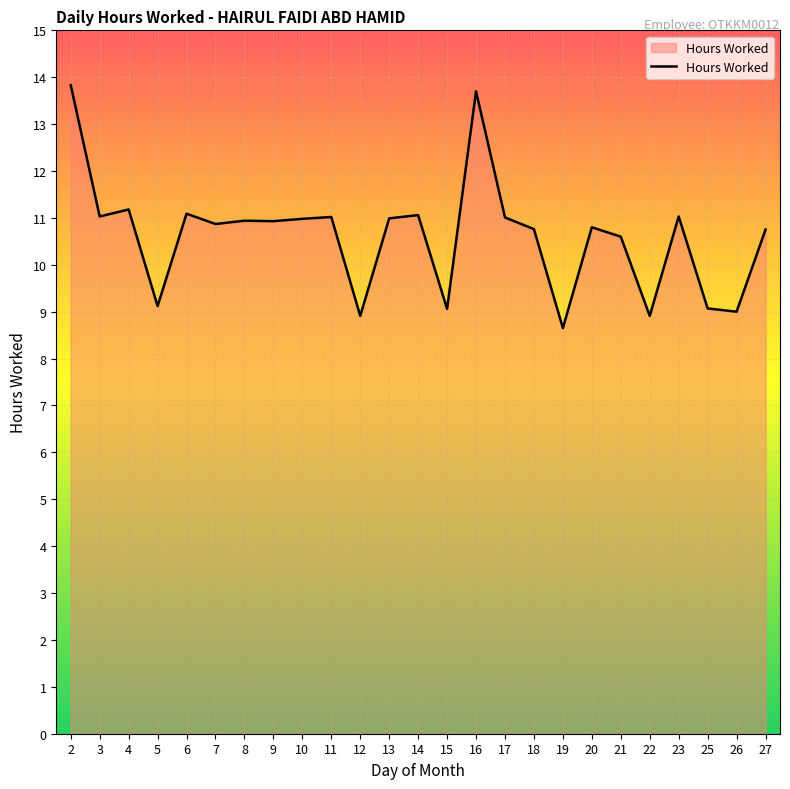

What is the minimum value shown in the chart?

8.7